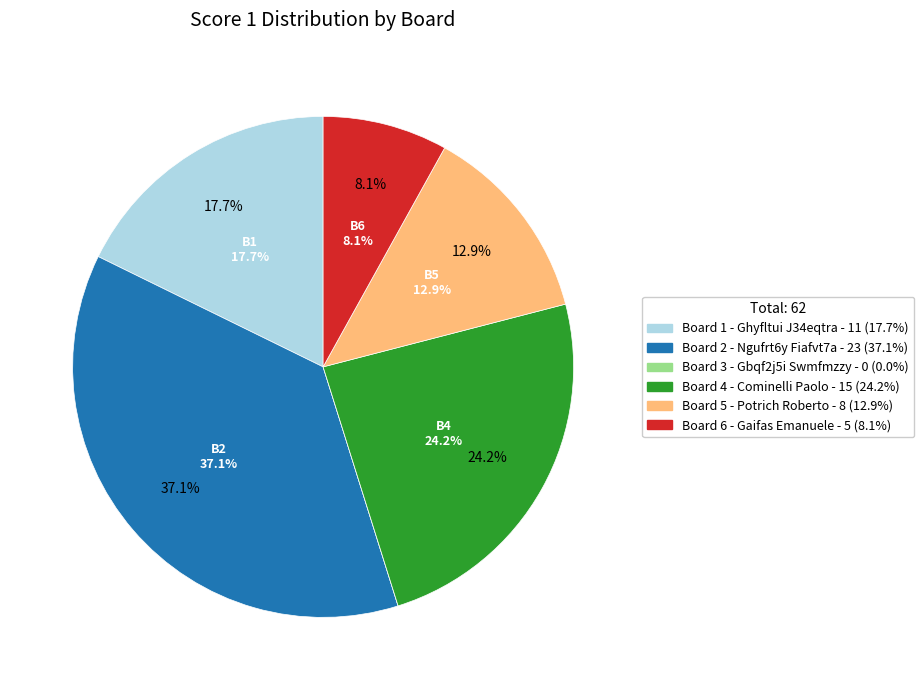

How many segments does this pie chart have?

6